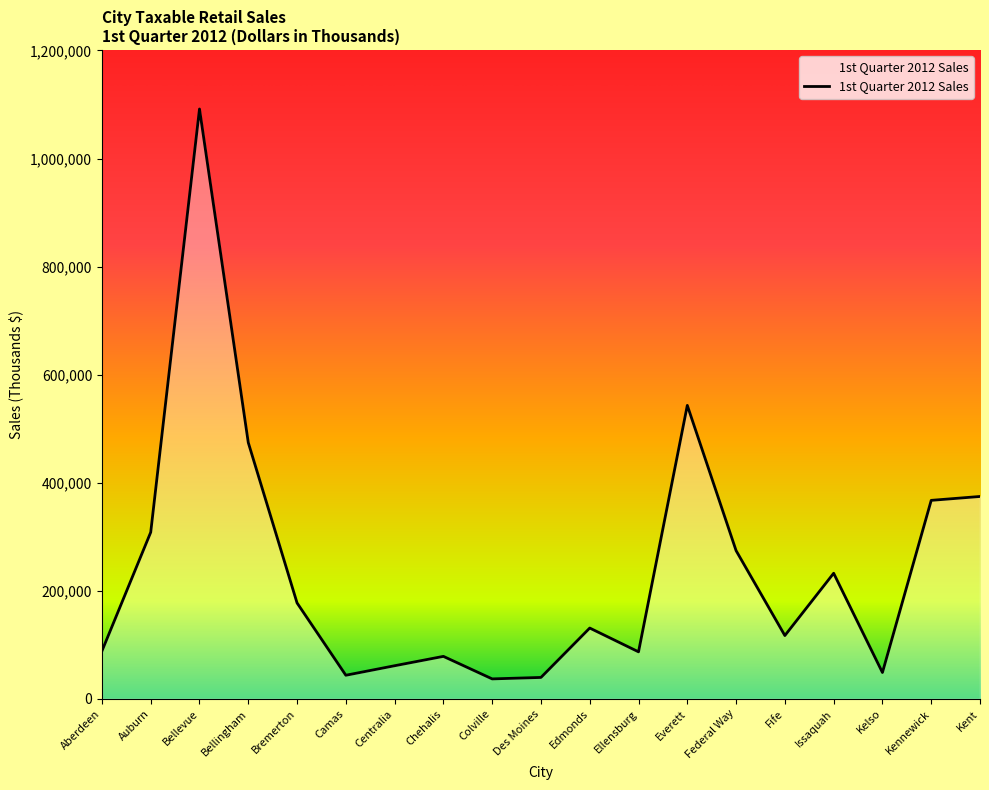

How many lines are shown in the chart?

1